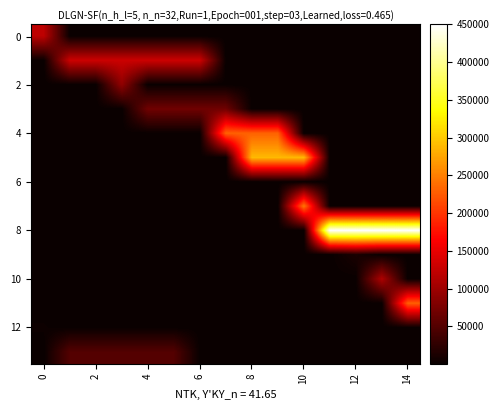

What is the maximum value shown in the chart?

450000